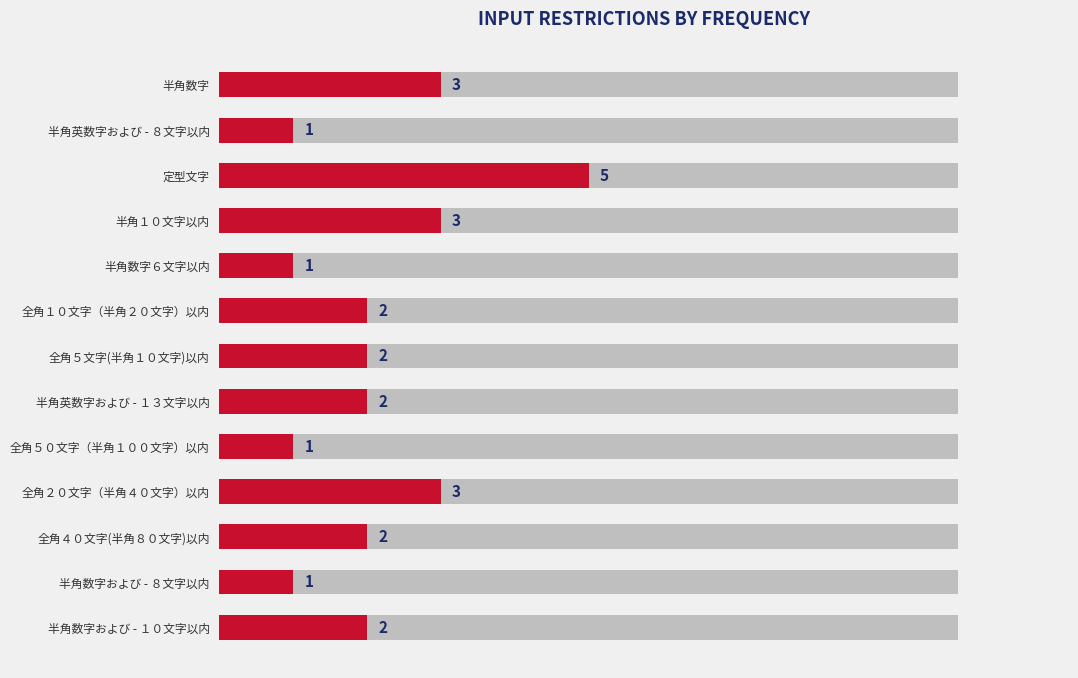

What is the minimum value shown in the chart?

1